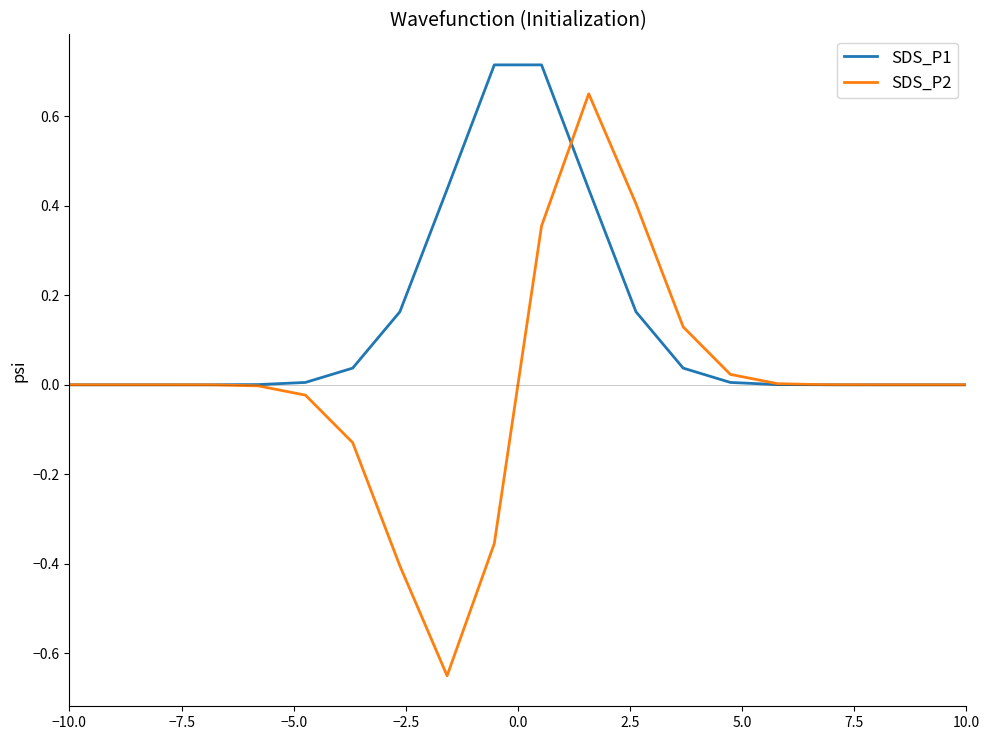

Rank the series by their average value, from lowest to highest.

SDS_P2, SDS_P1